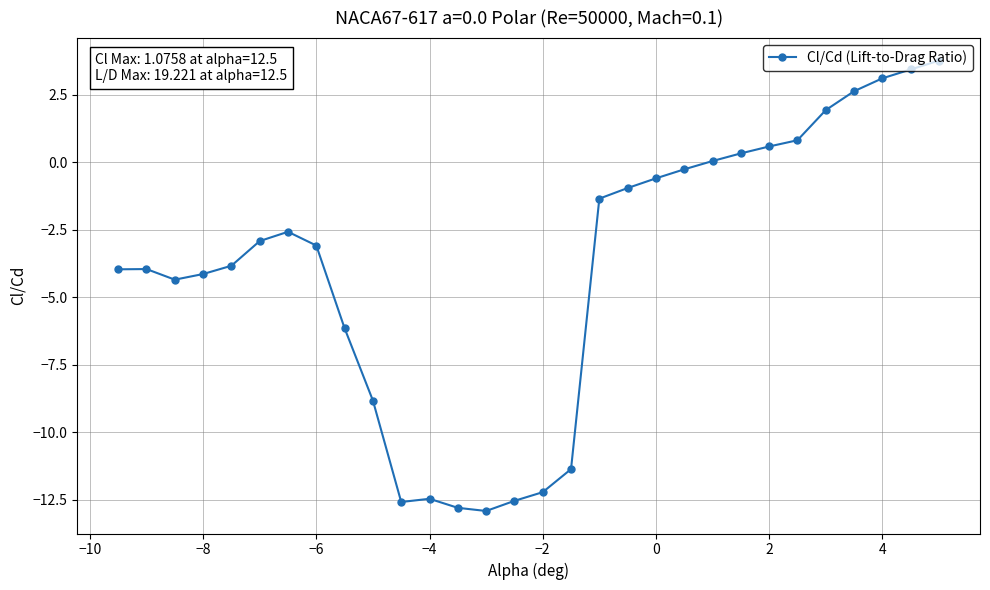

How many categories are shown in the chart?

30